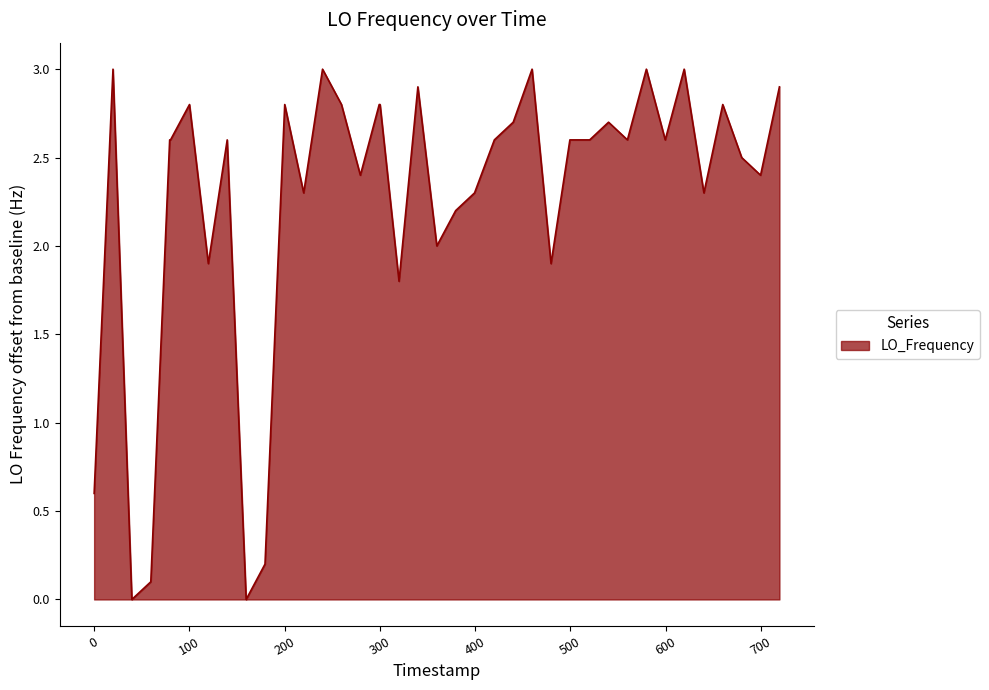

What is the maximum value shown in the chart?

3.0